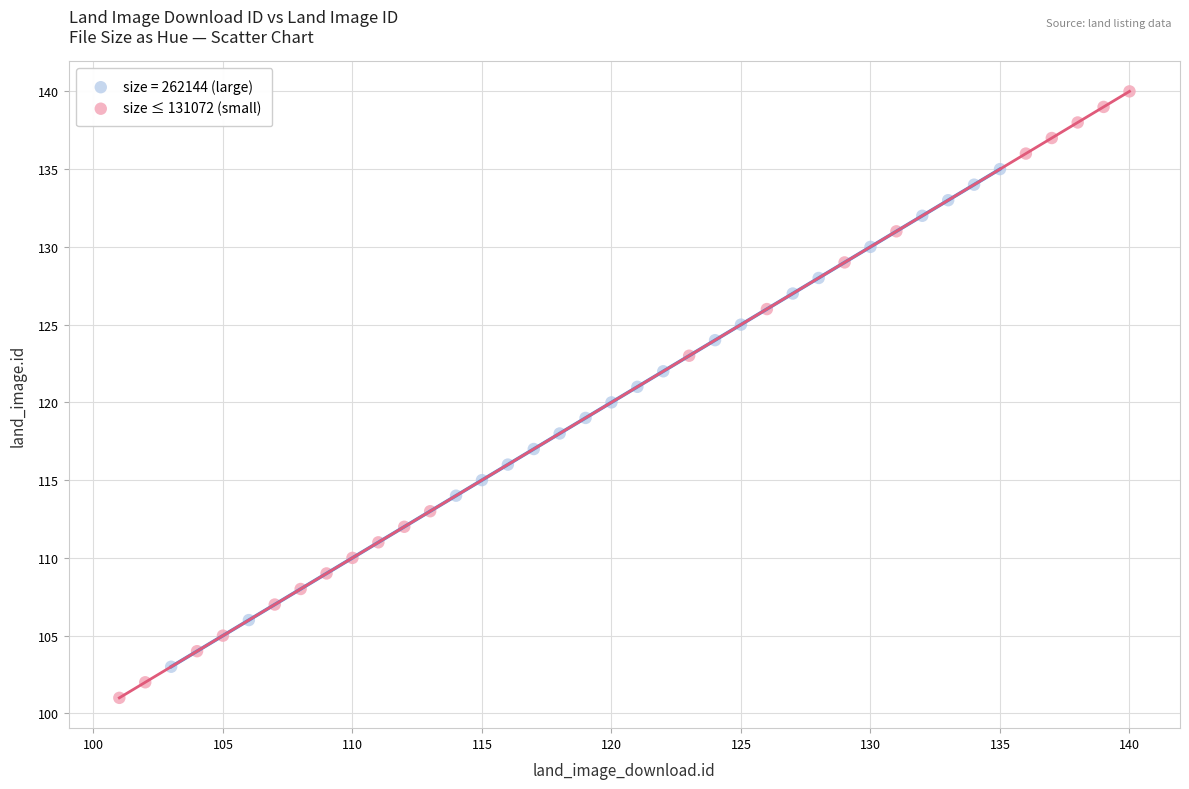

Which series has the largest Y range (max minus min)?

size ≤ 131072 (small)